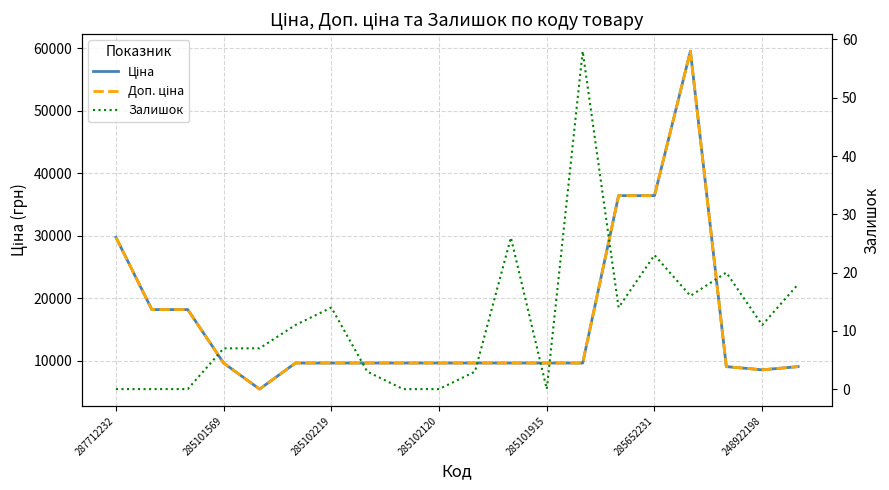

At which label is Залишок closest to 29?

11